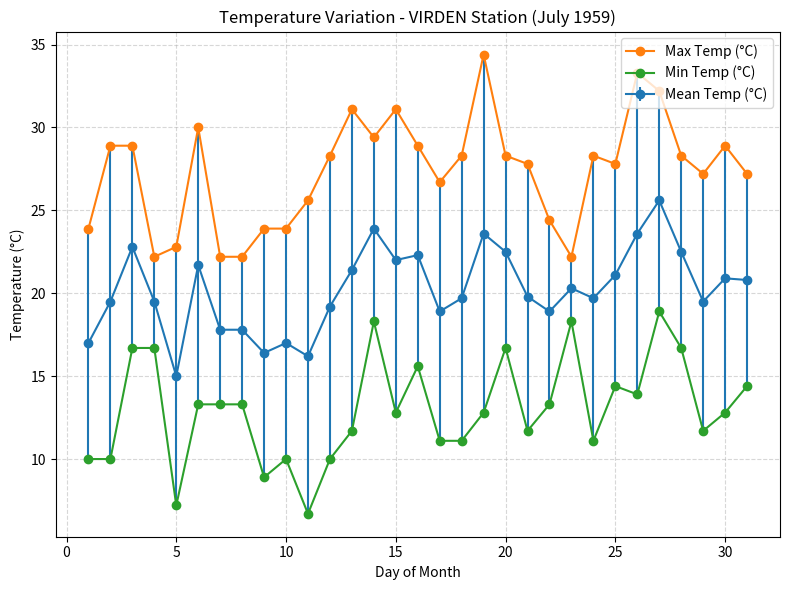

What is the lowest value of the Max Temp (°C) series?

22.2